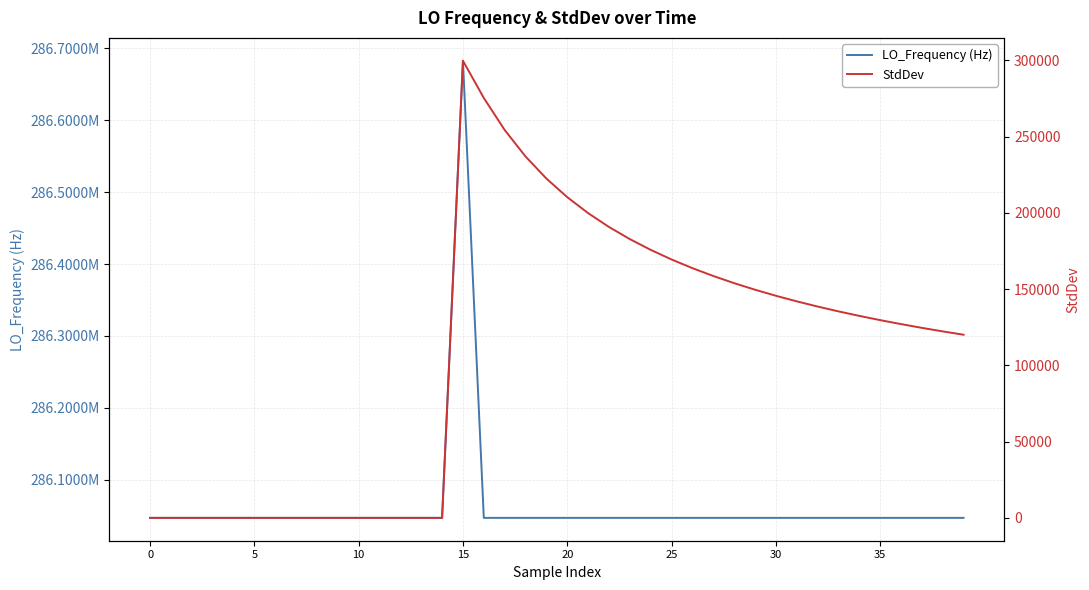

Reading right to left, transcribe all the data shown in this chart.

LO_Frequency (Hz): 286047003.4	286047004.3	286047003.6	286047001.3	286047001.3	286047003.9	286047003.7	286047001.3	286047003.5	286047004.3	286047004.3	286047003.1	286047003.9	286047003.8	286047001.6	286047002.1	286047002.1	286047001.5	286047002.2	286047002.6	286046999.7	286047000.1	286047000.2	286047000.2	286682708.2	286047002.2	286047004.3	286047001.8	286047002.5	286047001.6	286047002.5	286047002.3	286046998.6	286046998.8	286046999.0	286046999.0	286046999.1	286046998.8	286046994.9	286046997.5
StdDev: 120054.7	122251.1	124572.4	127030.8	129640.2	132416.9	135379.2	138548.9	141951.2	145615.8	149578.0	153880.0	158573.1	163719.5	169396.4	175700.1	182752.9	190712.1	199783.5	210240.4	222451.3	236914.2	254282.9	275269.2	299674.9	0.4	0.0	1.4	1.6	1.6	1.9	0.0	0.5	0.6	0.6	0.7	0.7	0.7	0.0	1.7